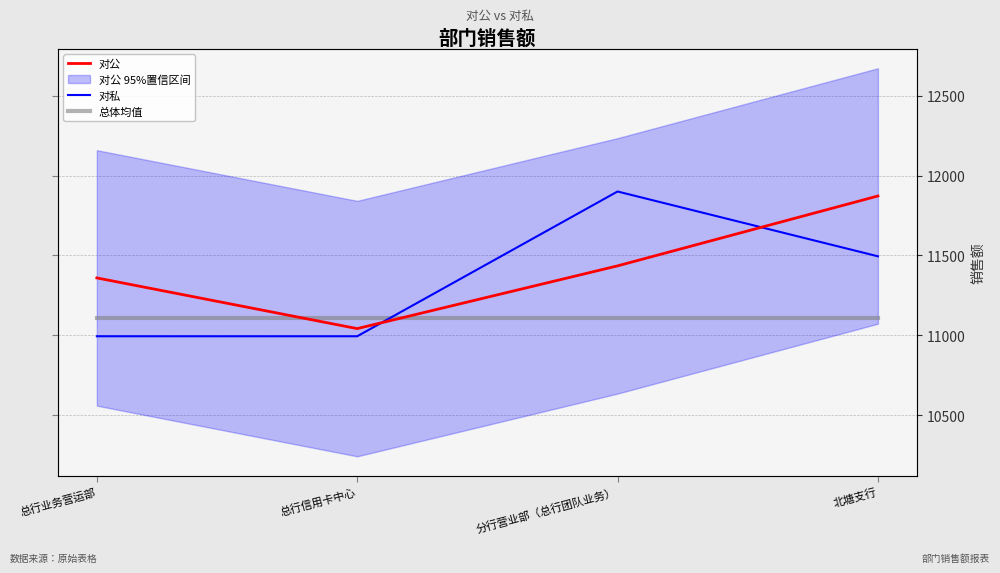

Which series has the largest total across all categories?

对公